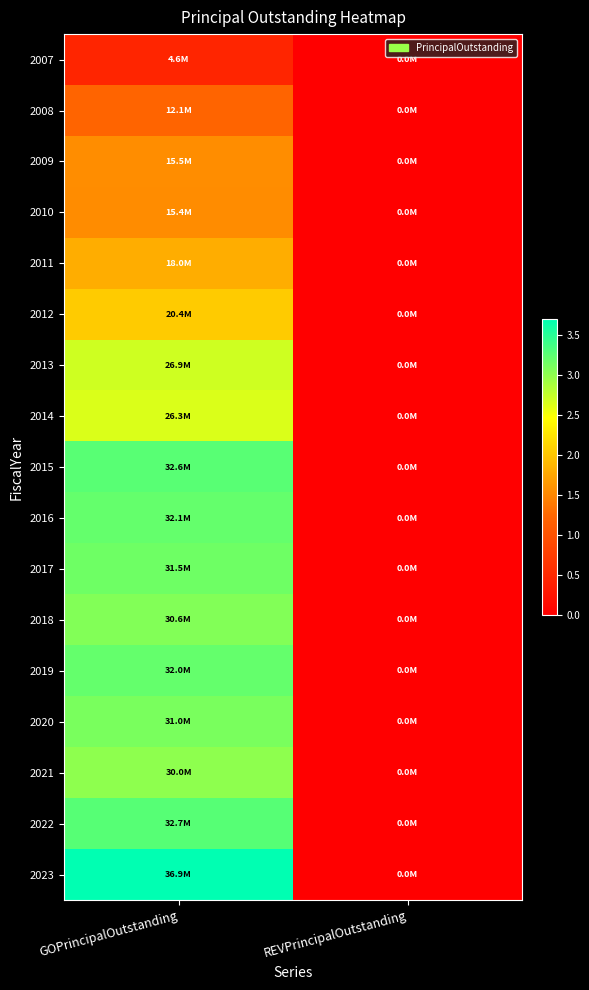

At which category does the chart reach its peak across all series?

GOPrincipalOutstanding